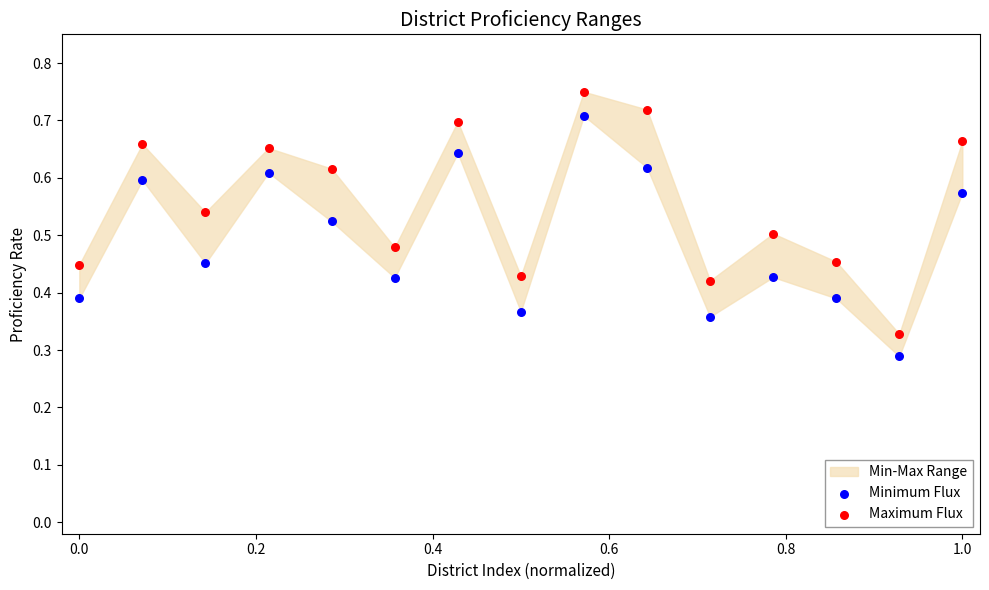

Across all data points, what is the range of X values (max minus min)?

1.0